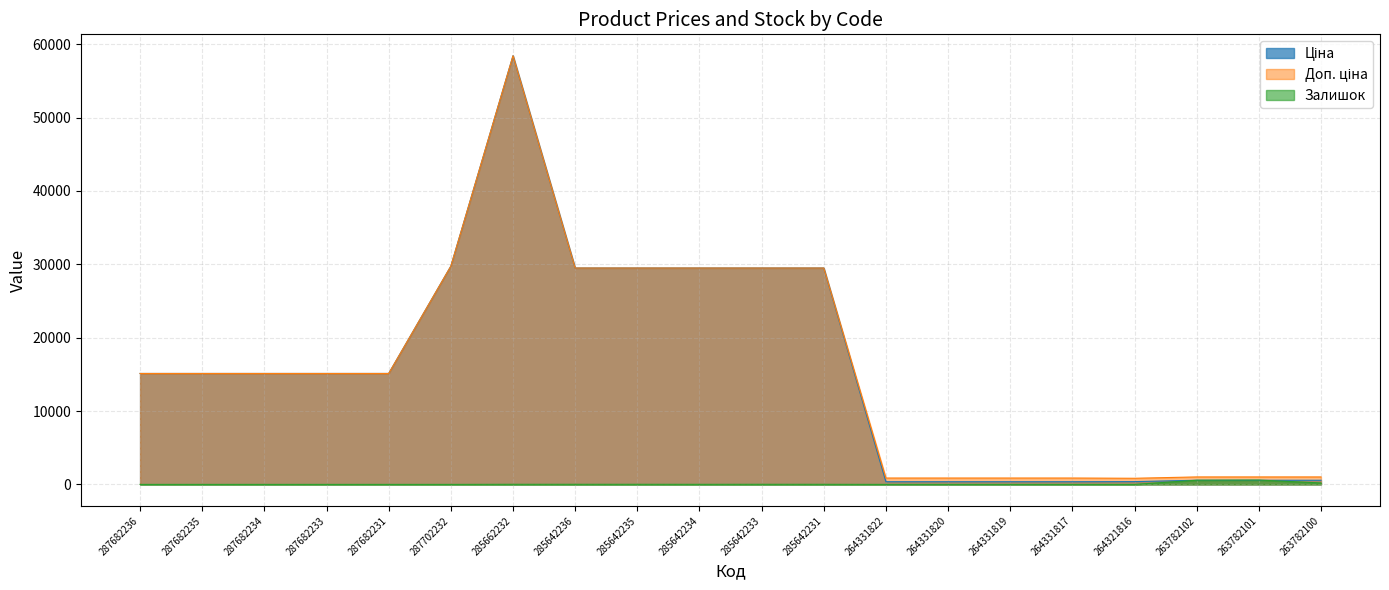

What is the average value of the Доп. ціна series?

15929.6